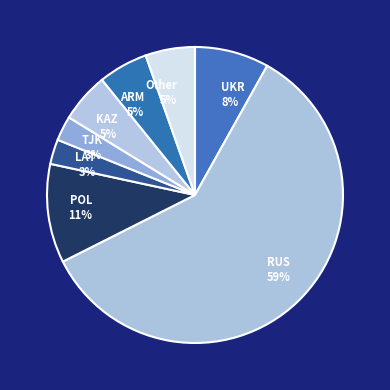

The Other slice represents 5% of the pie. True or false?

True